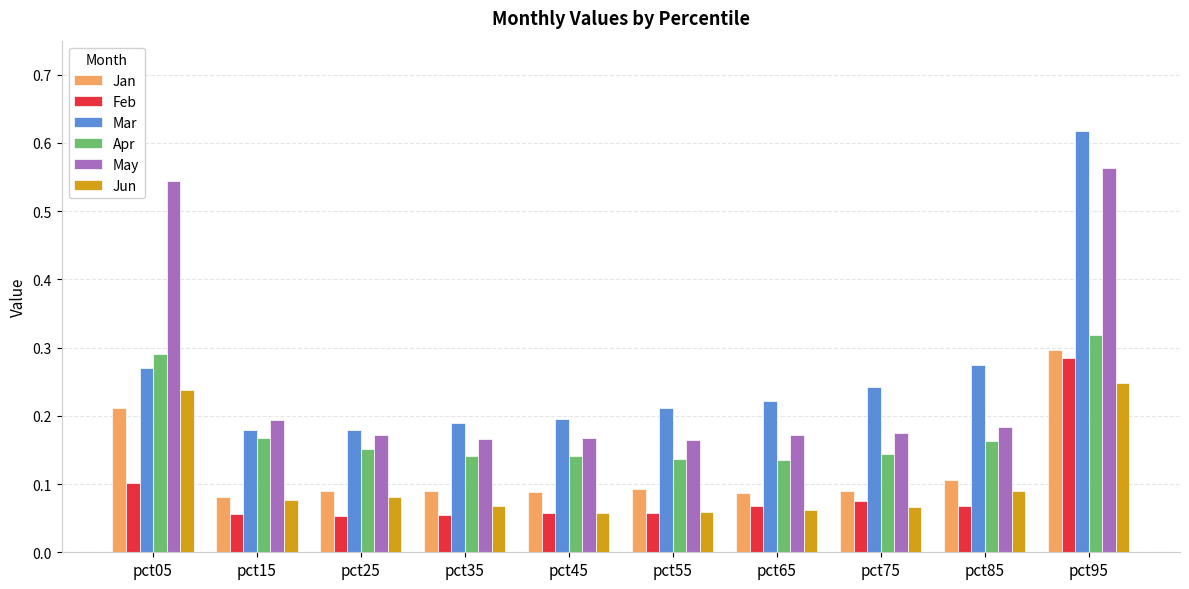

Which series changed the most between pct05 and pct65?

May